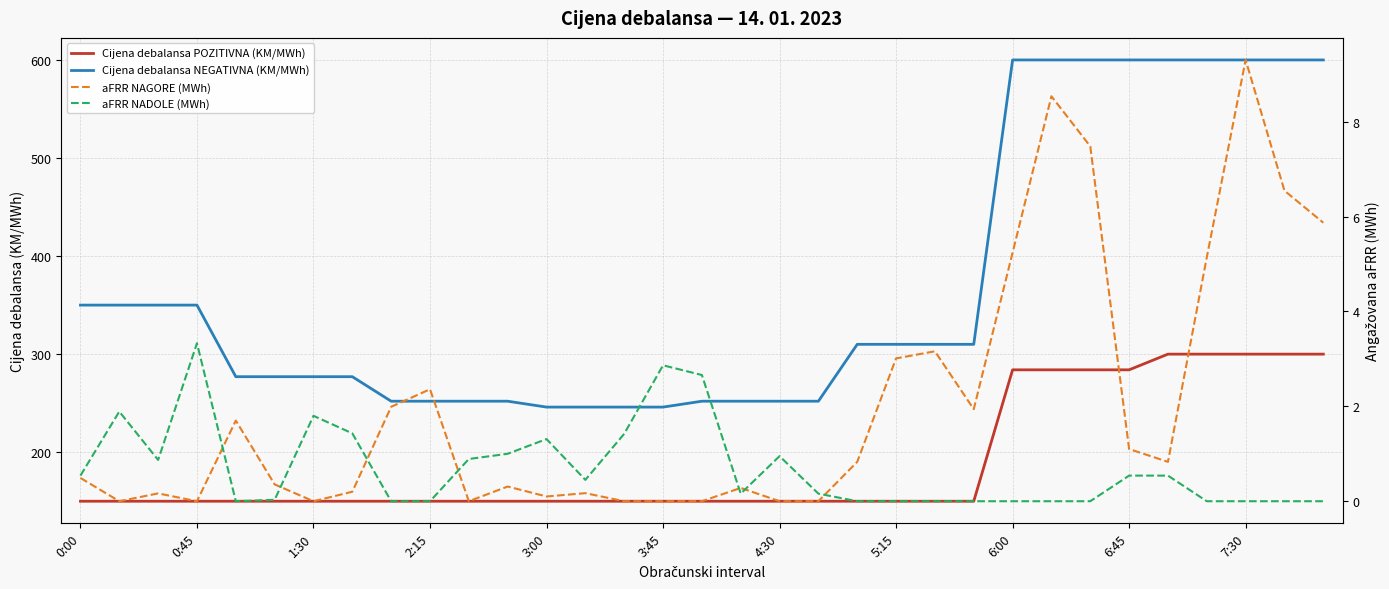

Which category has the lowest value in the Cijena debalansa NEGATIVNA (KM/MWh) series?

3:00